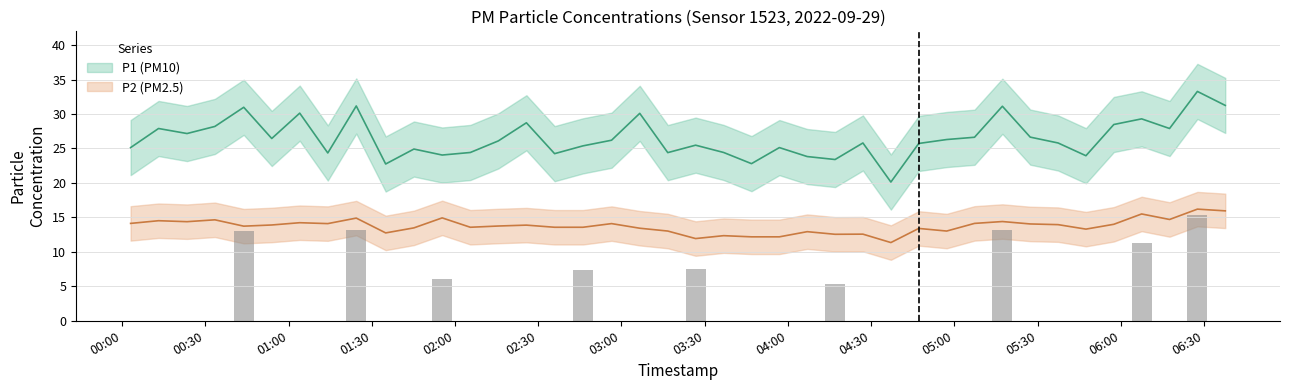

Does the chart contain stacked bars?

No